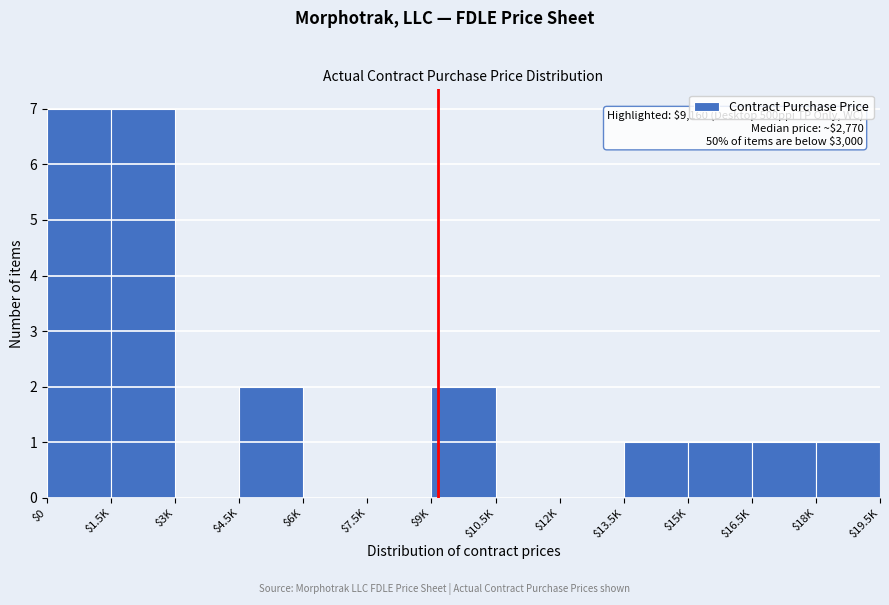

What is the sum of all values?

22